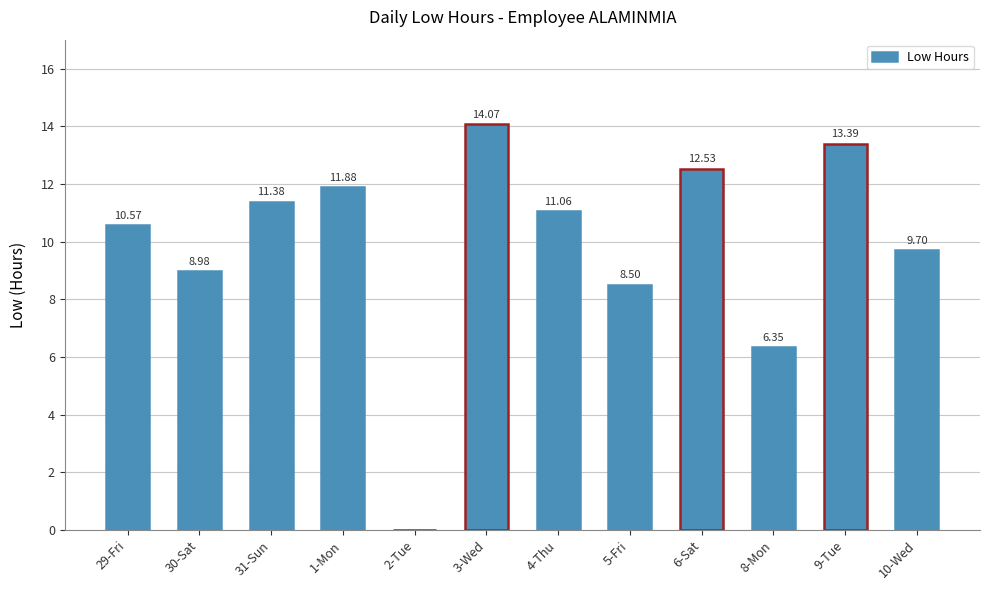

Between 2-Tue and 3-Wed, which is larger?

3-Wed